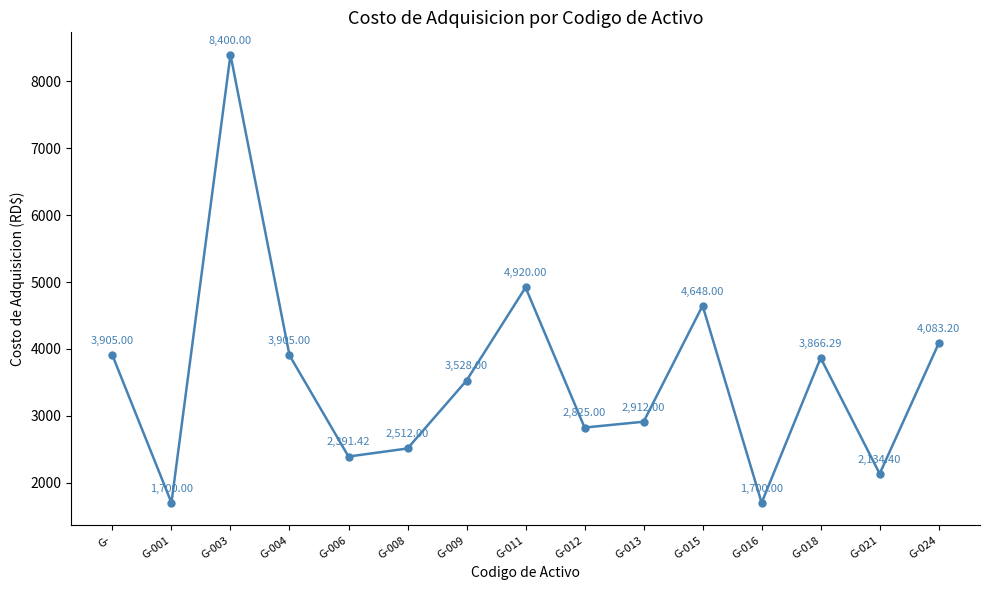

What is the sum of all values?

53430.3